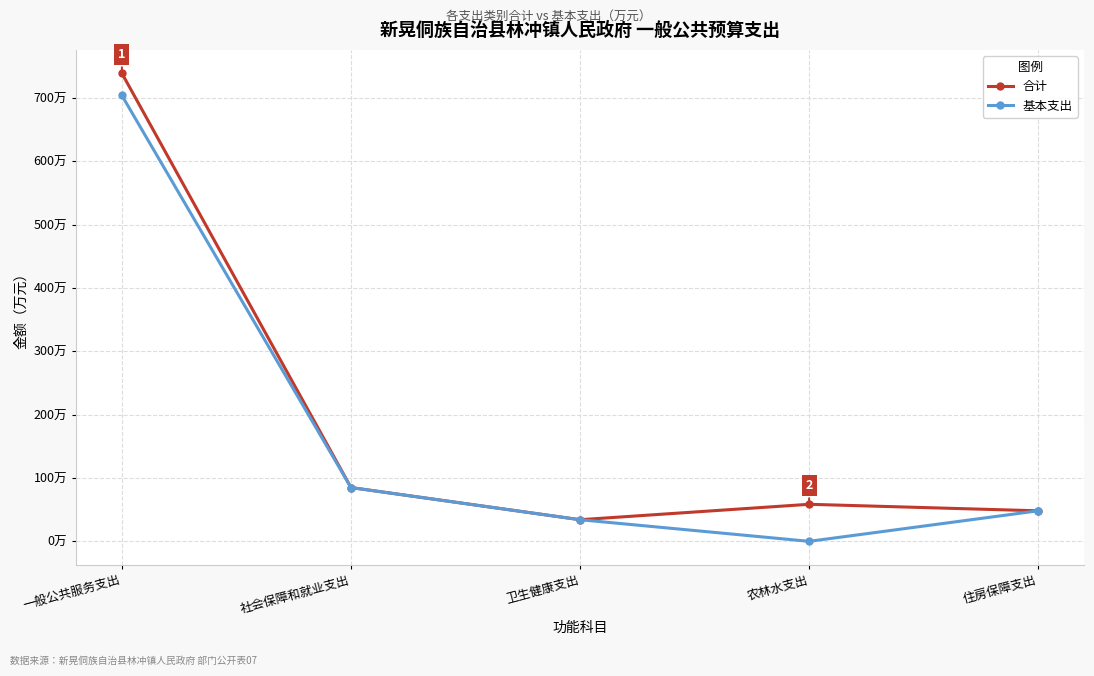

What is the sum of all 基本支出 values?

871.2